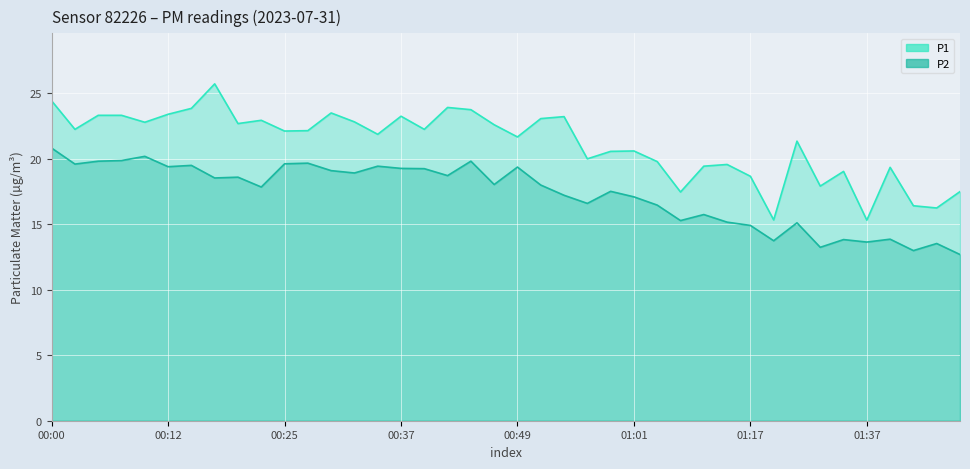

How many interior local valleys does the P2 series have?

13